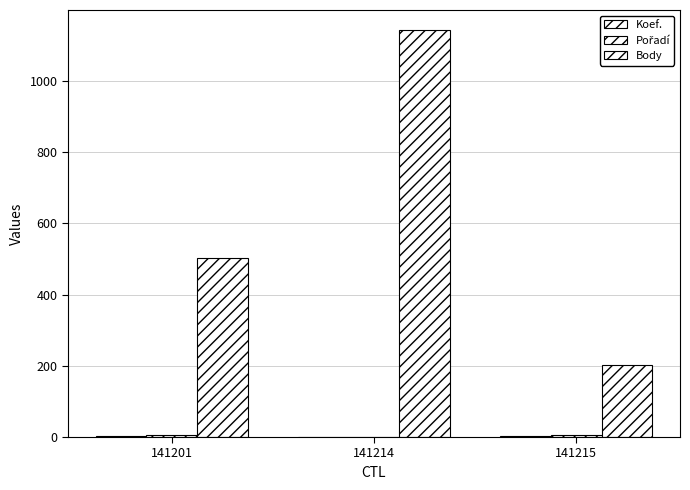

Count the number of data series in this chart.

3